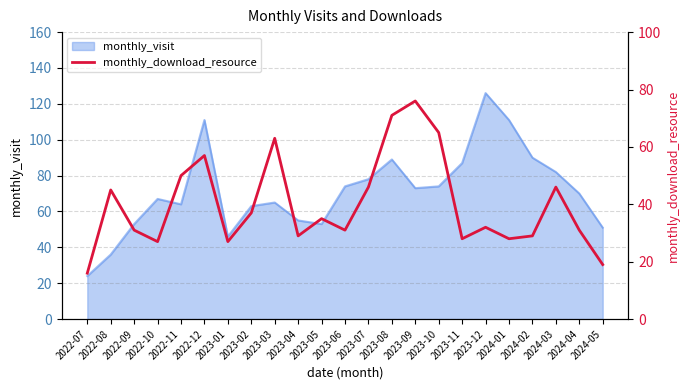

Count the number of categories in the chart.

23